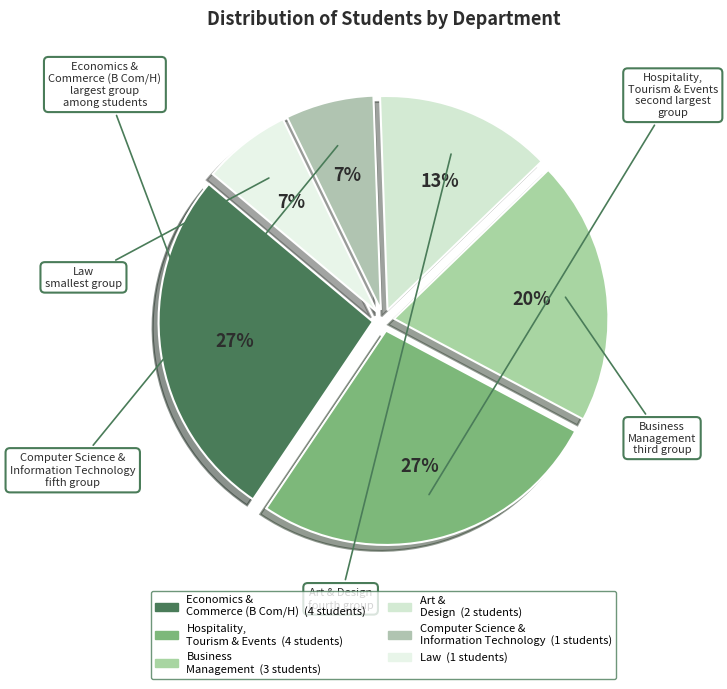

Which has a higher value, Computer Science & Information Technology or Business Management?

Business Management